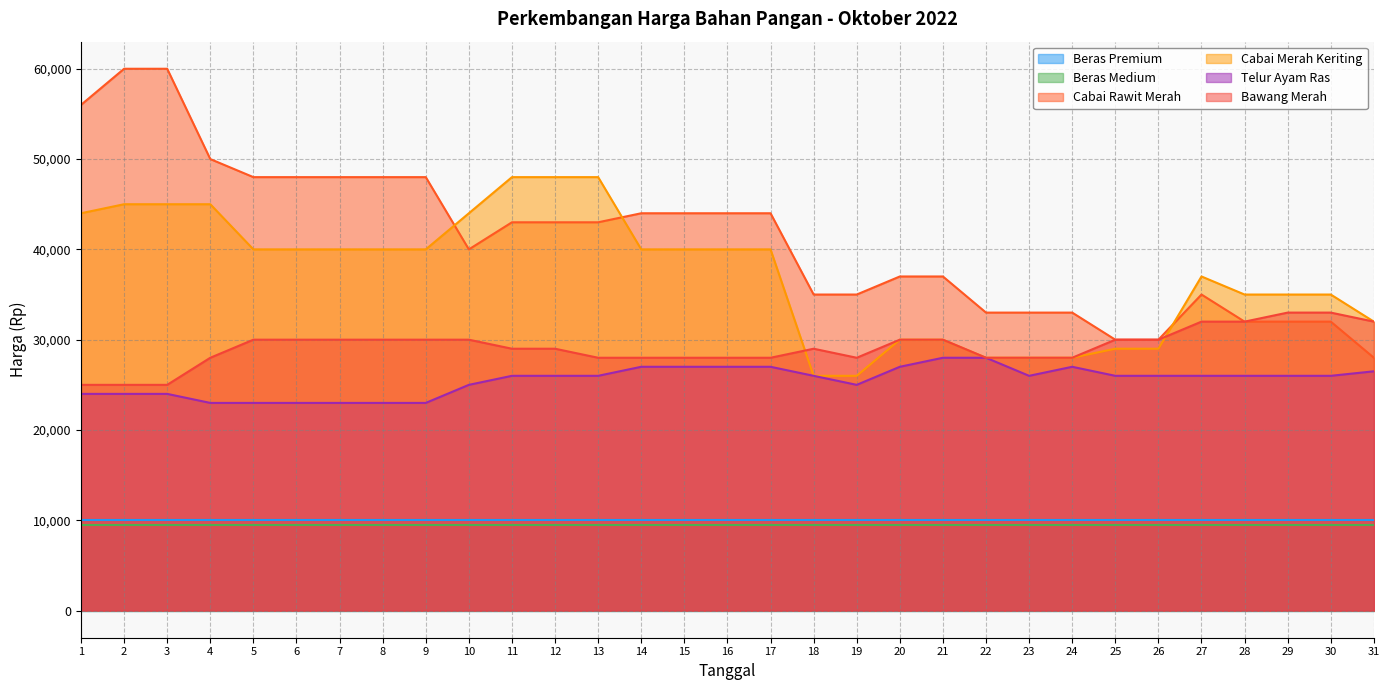

True or false: Telur Ayam Ras and Cabai Rawit Merah cross at least once.

False